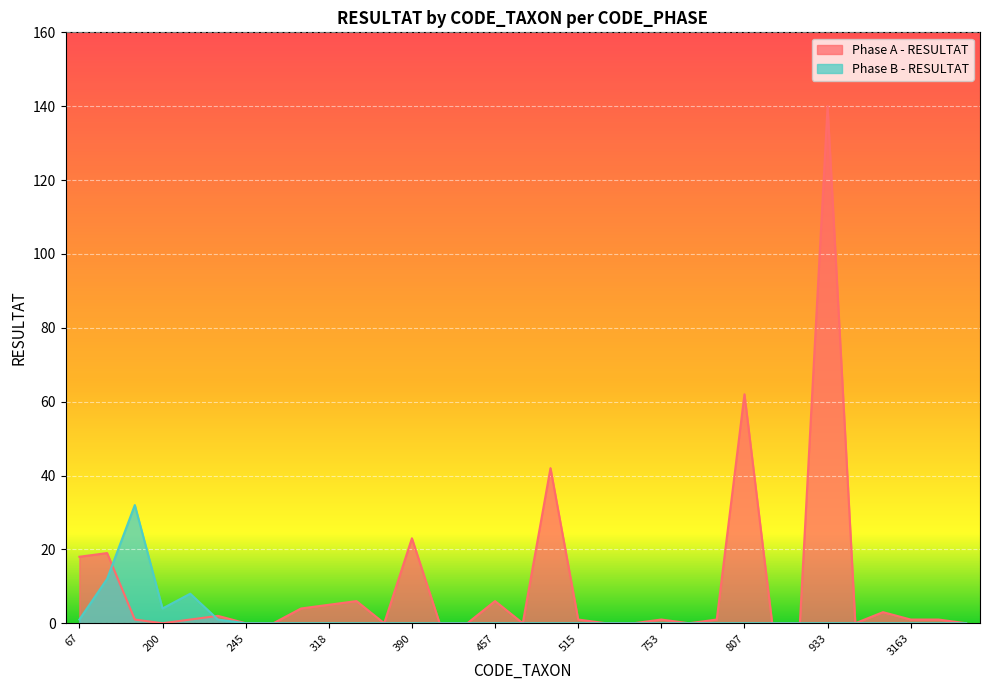

What are all the series names shown in the legend?

Phase A - RESULTAT, Phase B - RESULTAT